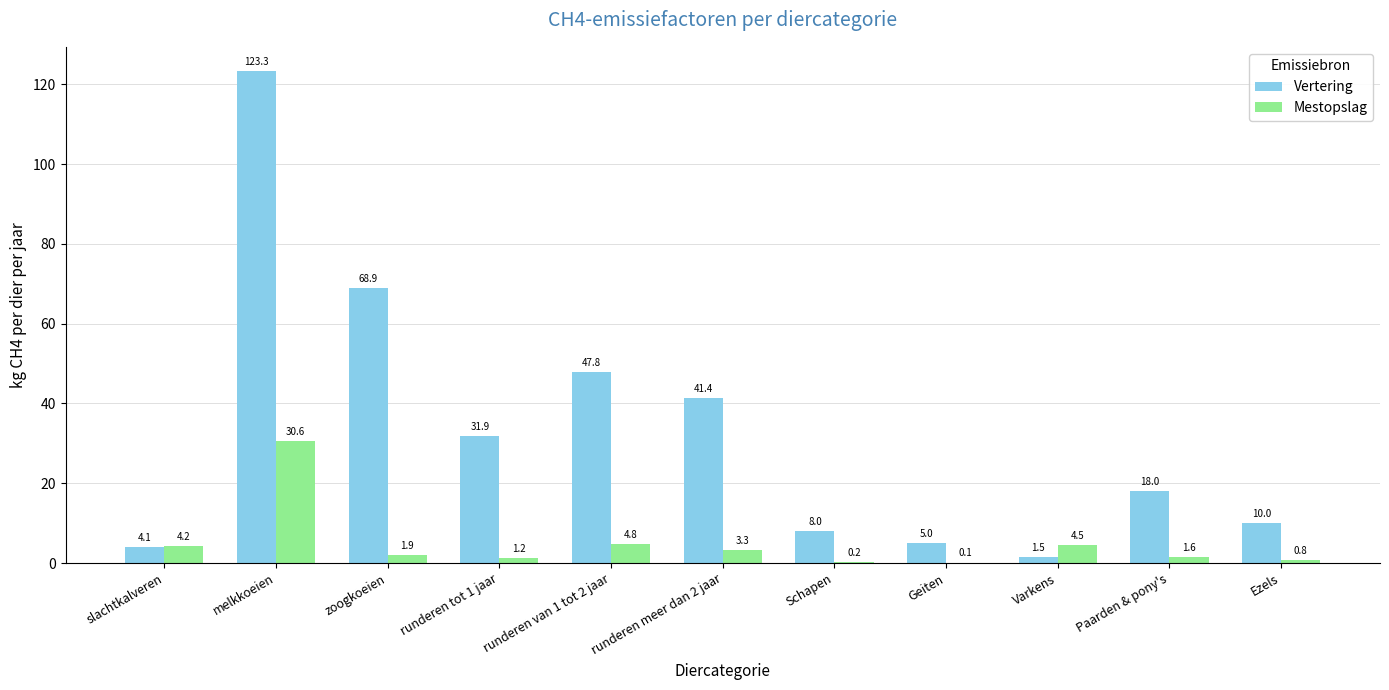

Which series has the widest spread of values?

Vertering